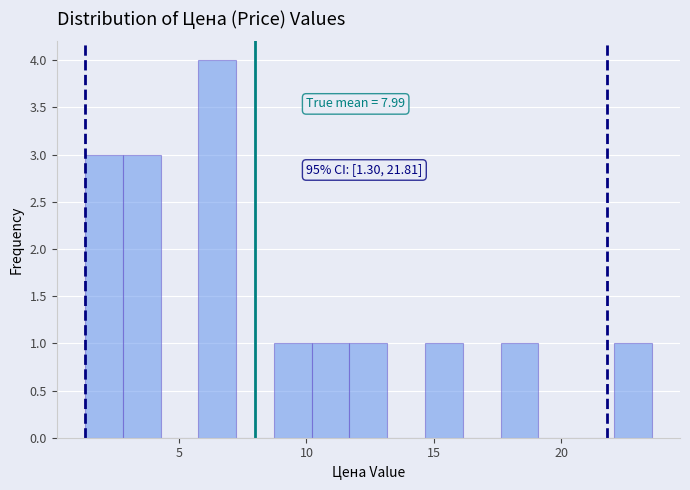

Around what value on the x-axis is the tallest bar? Give the approximate position of its centre, as read against the axis.

6.5